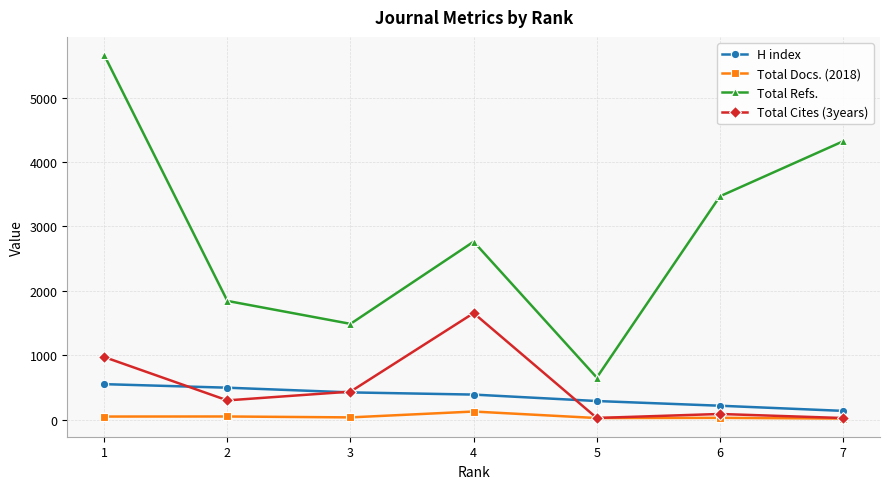

True or false: Total Docs. (2018) and Total Refs. intersect in this chart.

False